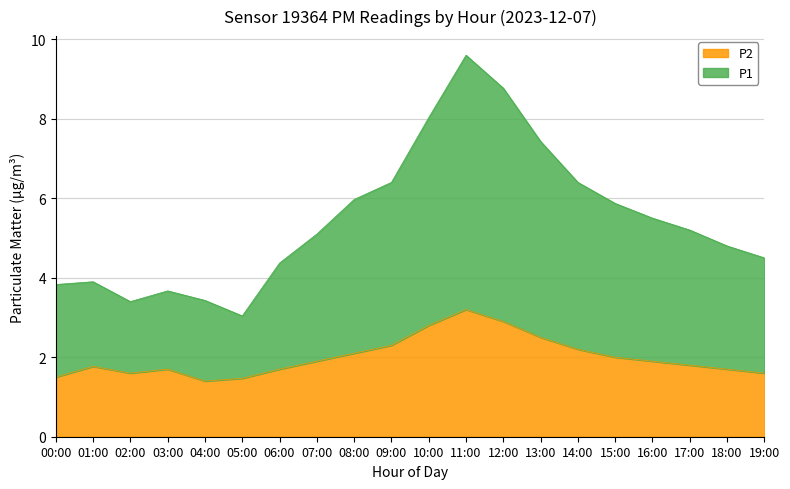

What is the difference between the highest and lowest values at 00:00?

2.3